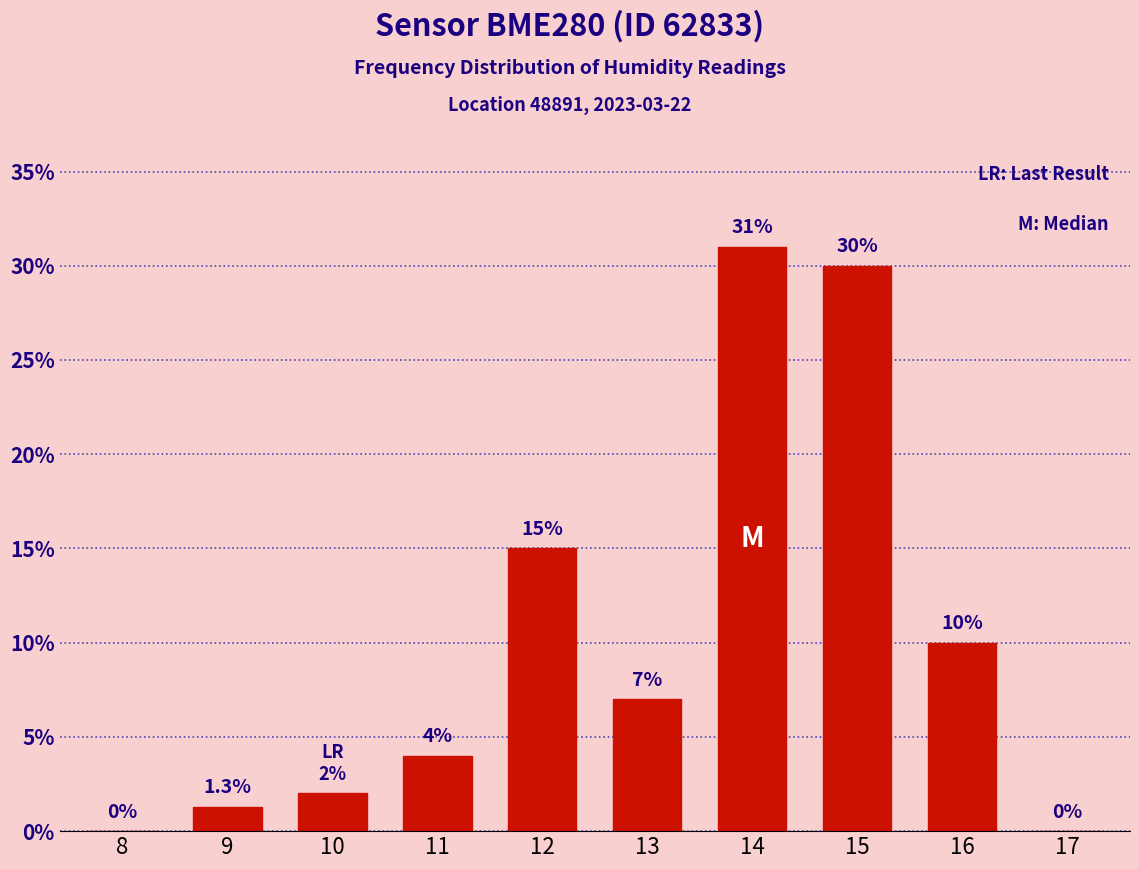

Reading left to right, what are all the values shown in this chart?

8=0.0	9=1.3	10=2.0	11=4.0	12=15.0	13=7.0	14=31.0	15=30.0	16=10.0	17=0.0